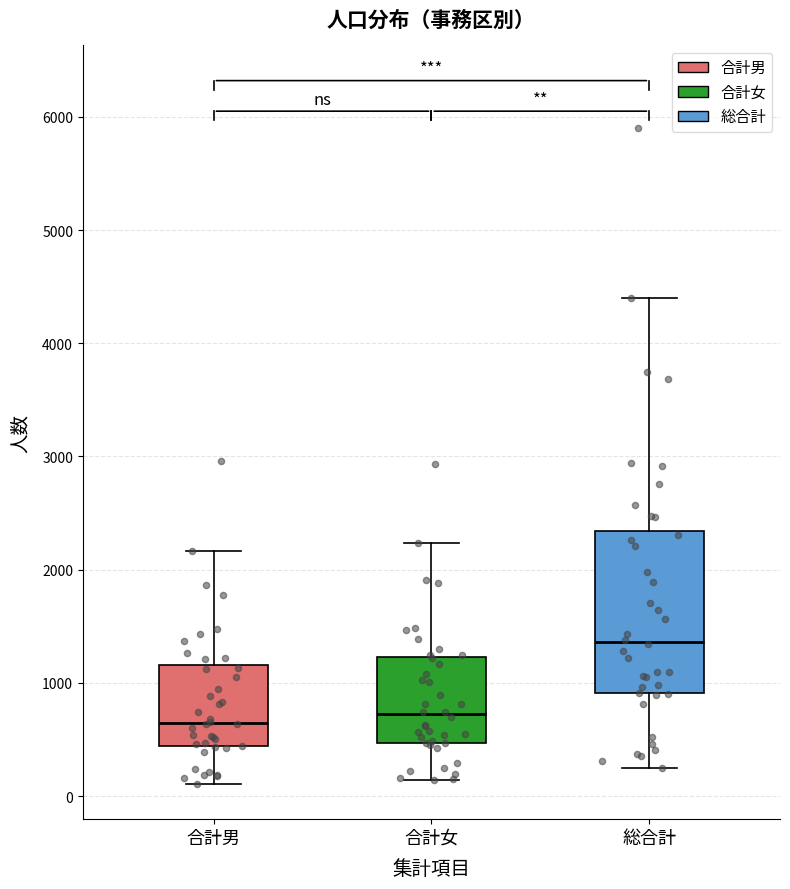

Reading left to right, transcribe this box plot: for each box, give where its median line is, the range the box spans, and where its two whiskers end, as read against the y-axis. The values are not printed on the chart, so give them approximately, as read against the axis.

合計男: median 600, box 400 to 1200, whiskers 100 to 2200
合計女: median 700, box 500 to 1200, whiskers 100 to 2200
総合計: median 1400, box 900 to 2300, whiskers 300 to 4400